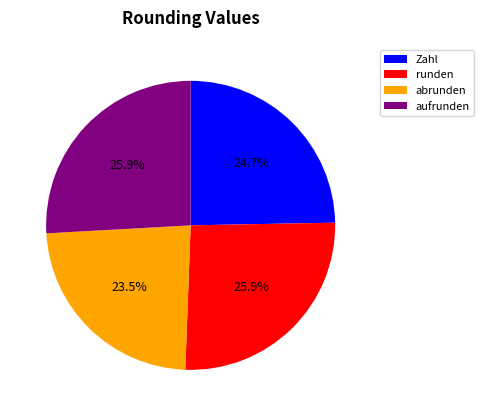

The runden slice represents 21% of the pie. True or false?

False